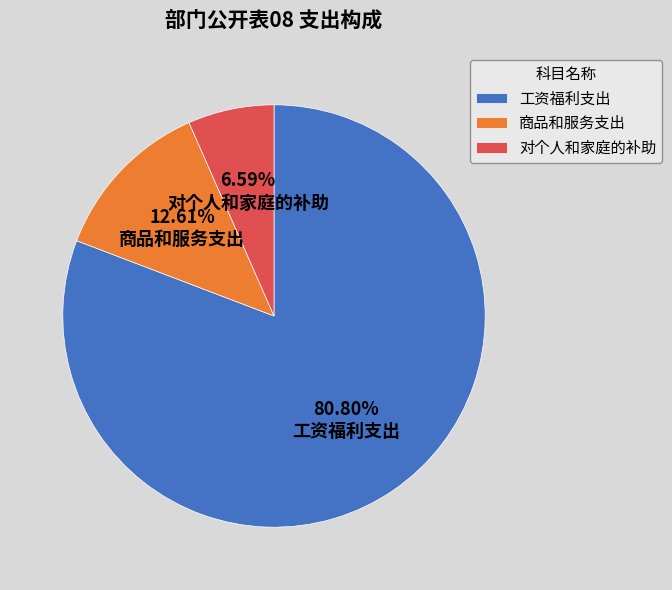

Does 工资福利支出 account for over 50% of the chart?

Yes